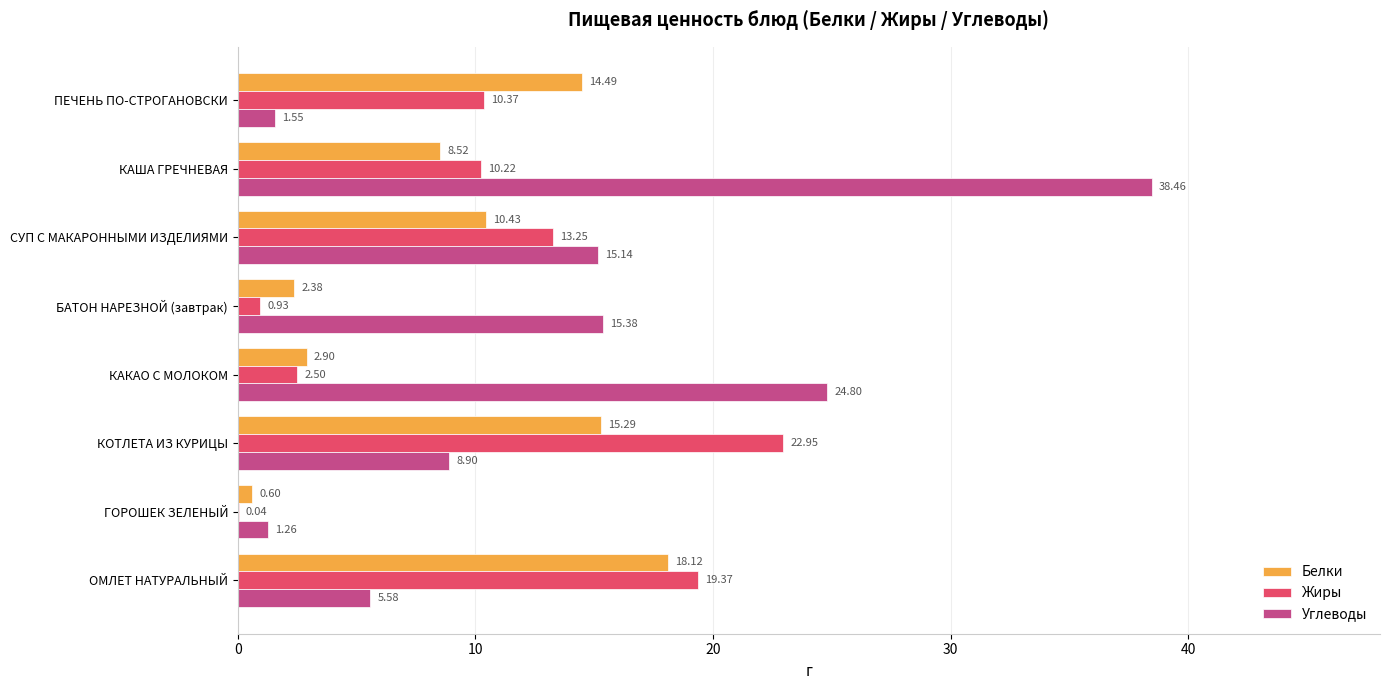

At which category does the chart reach its peak across all series?

КАША ГРЕЧНЕВАЯ